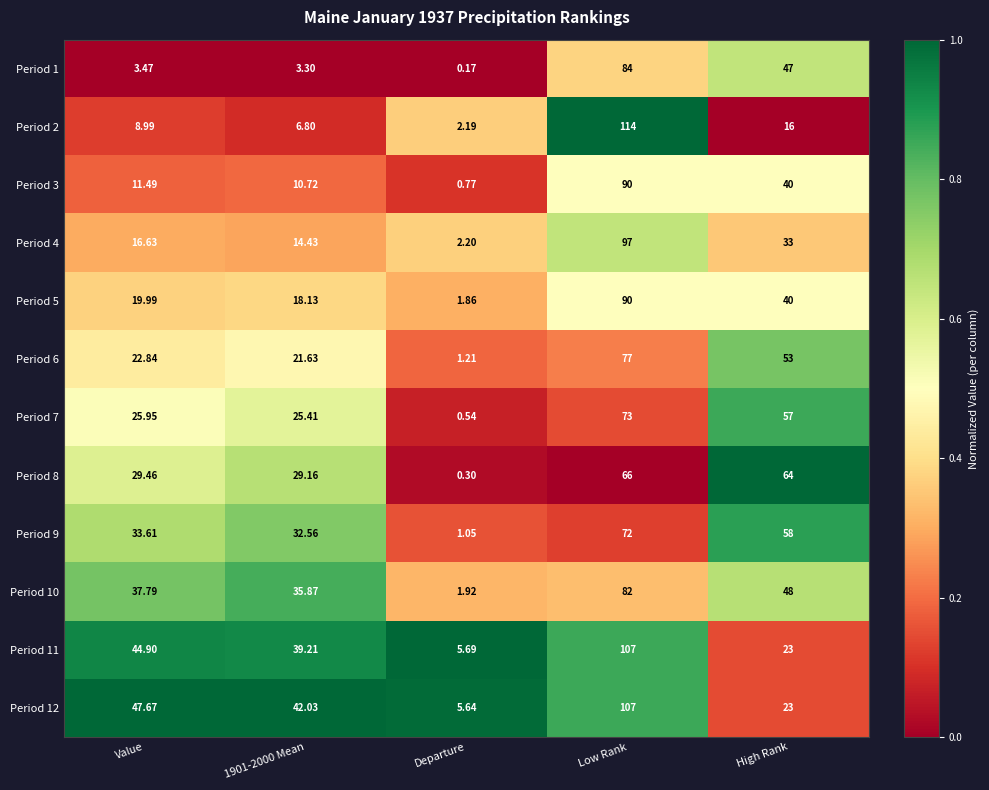

At which category is the sum across all series the highest?

Low Rank